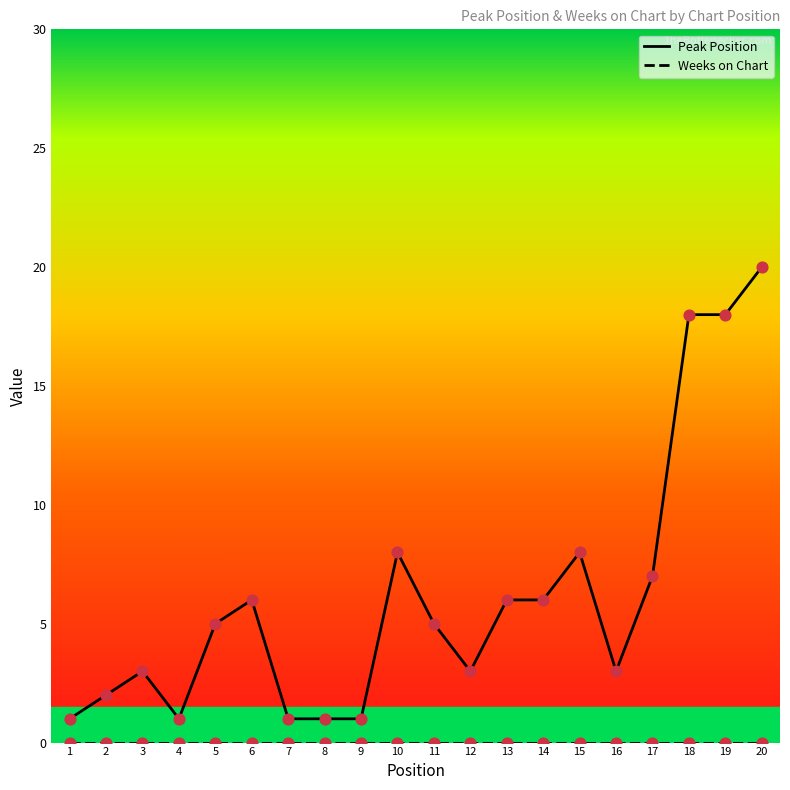

Which series changed the most between 4 and 17?

Peak Position